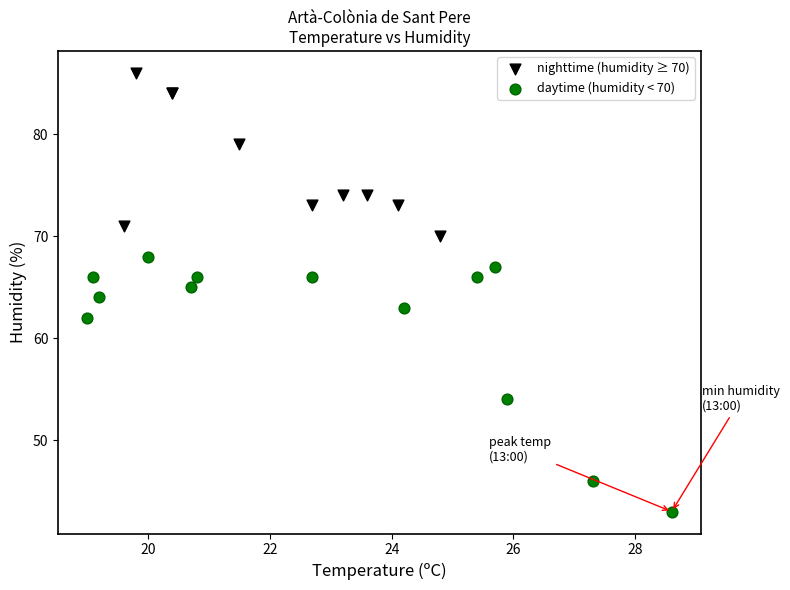

Which series reaches the minimum Y coordinate?

daytime (humidity < 70)